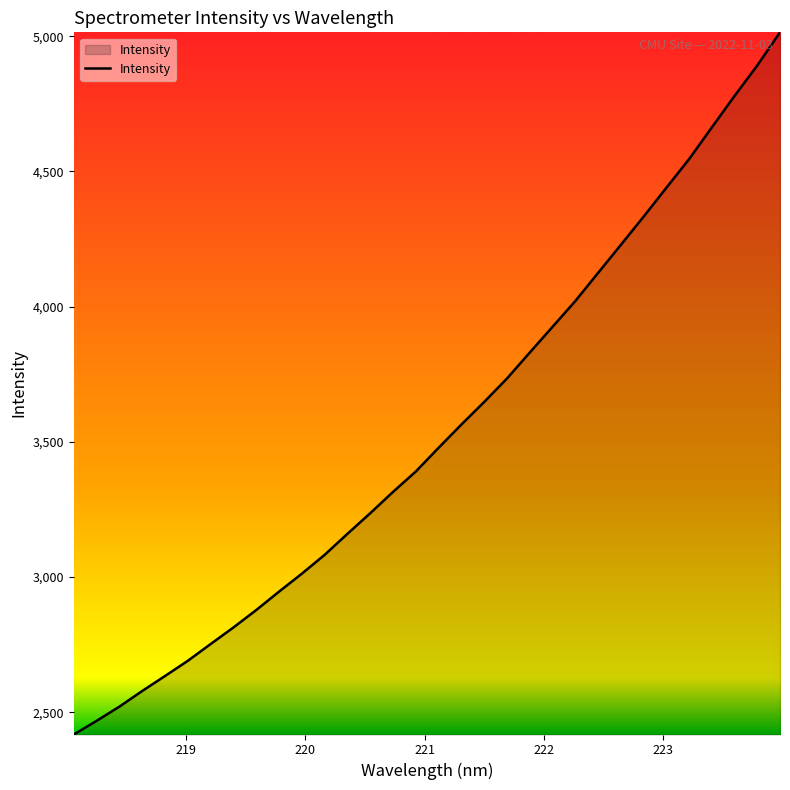

What is the smallest value displayed?

2417.8